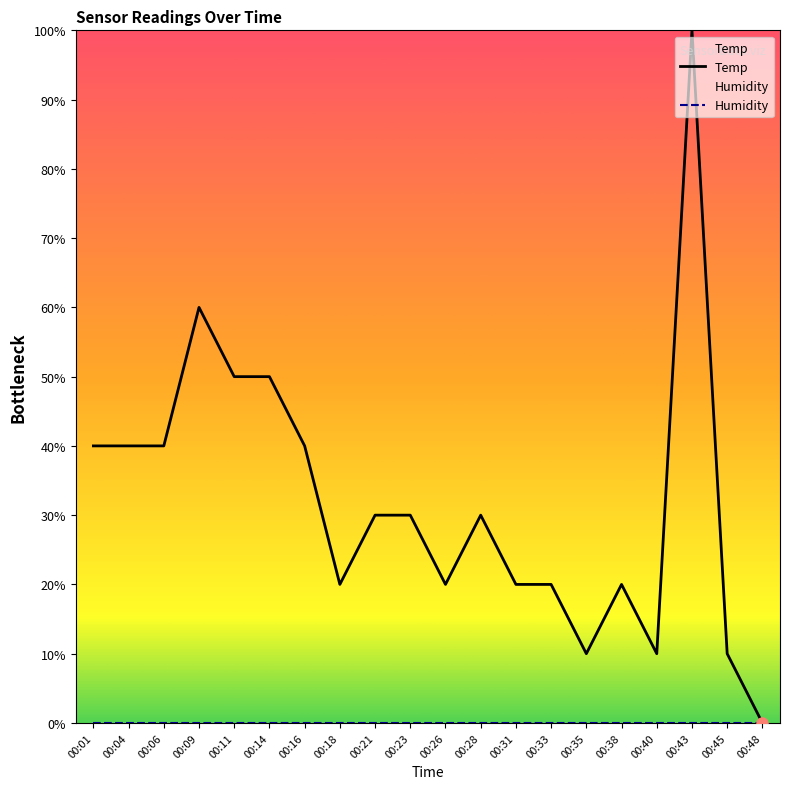

Which series has the largest range (max minus min)?

Temp